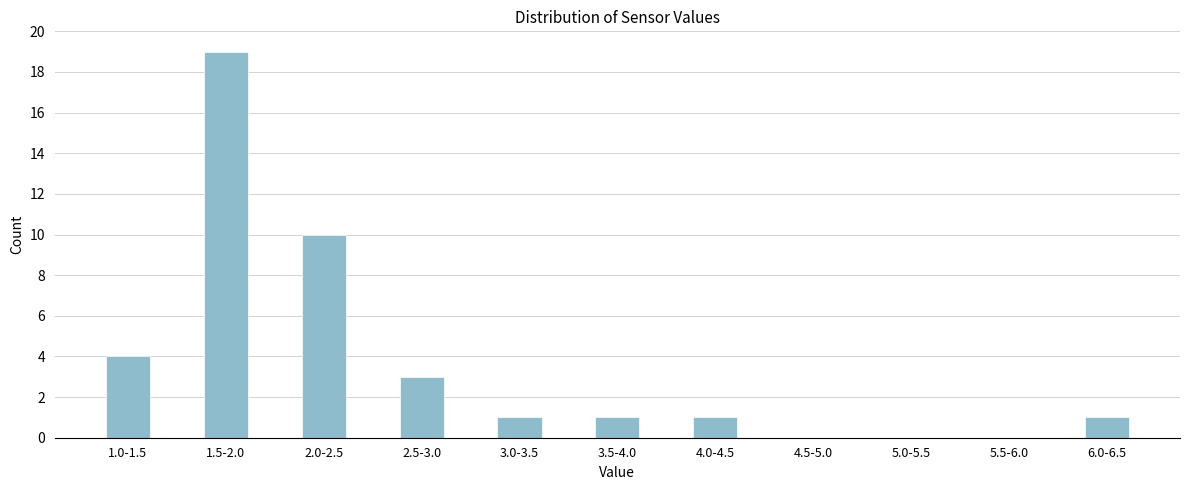

Reading left to right, what are all the values shown in this chart?

1.0-1.5=4	1.5-2.0=19	2.0-2.5=10	2.5-3.0=3	3.0-3.5=1	3.5-4.0=1	4.0-4.5=1	4.5-5.0=0	5.0-5.5=0	5.5-6.0=0	6.0-6.5=1